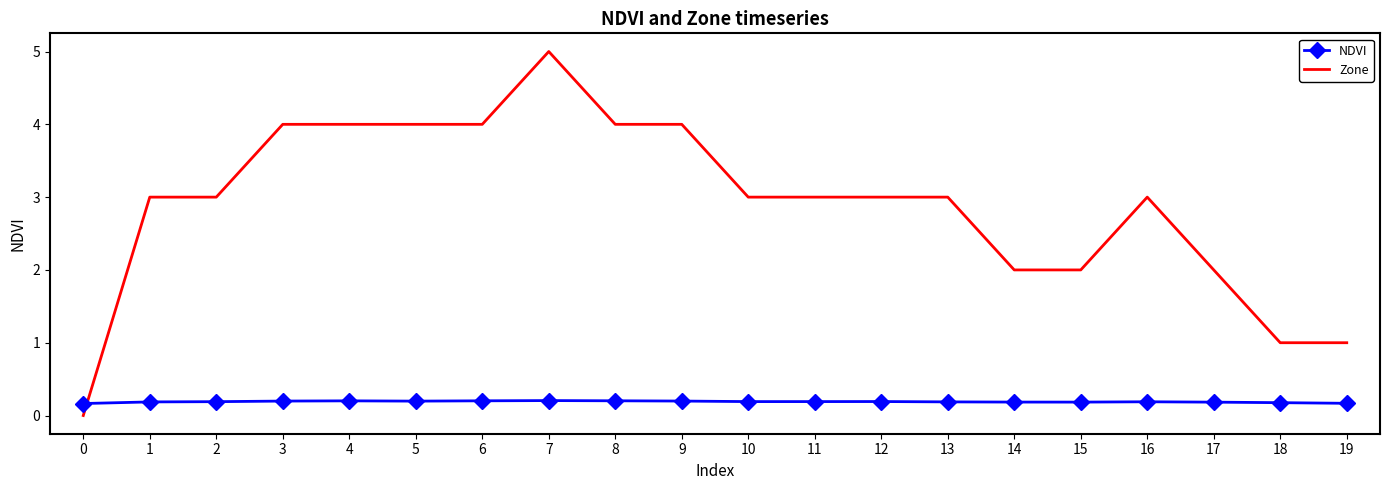

At 10, list the series in order from smallest to largest.

NDVI, Zone